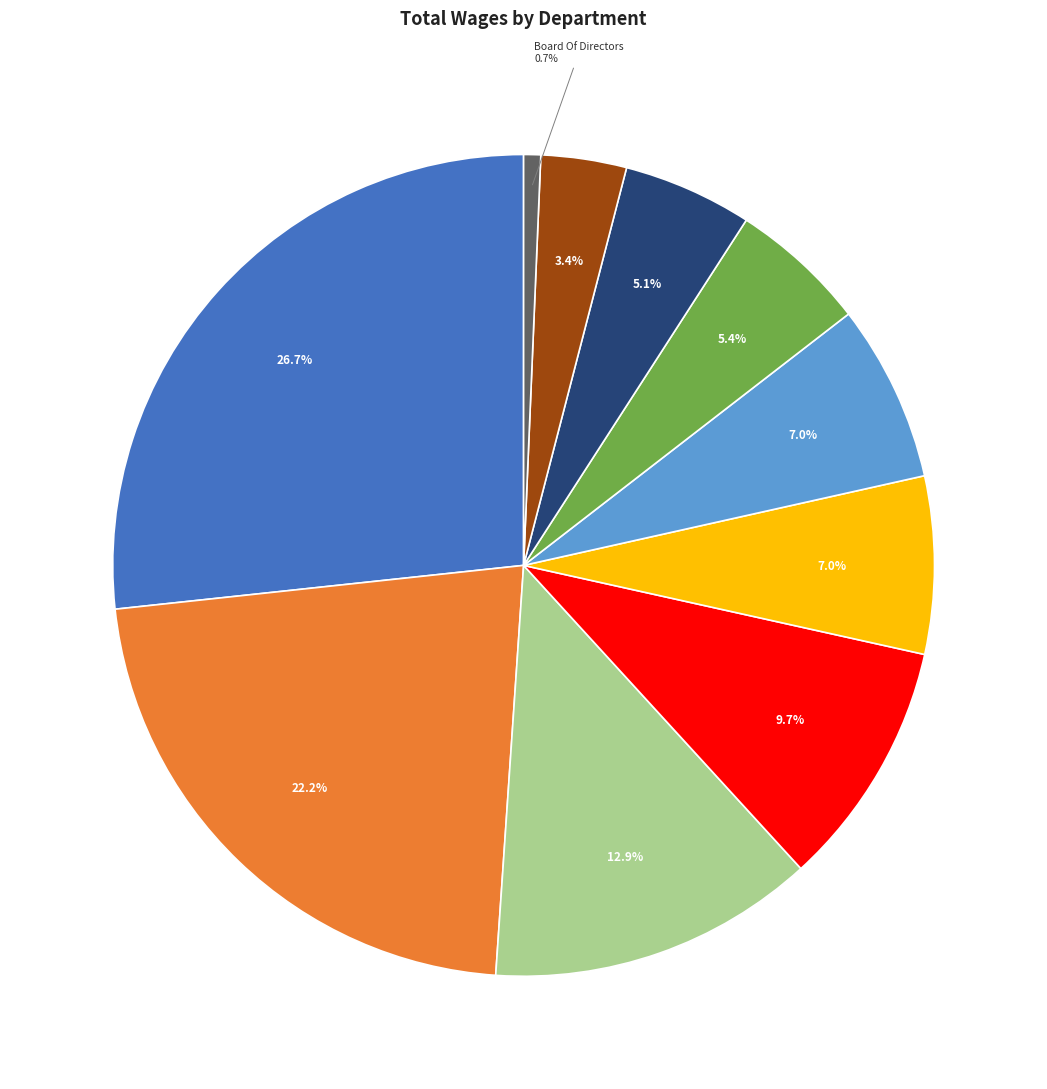

Is there a majority slice in this chart?

No